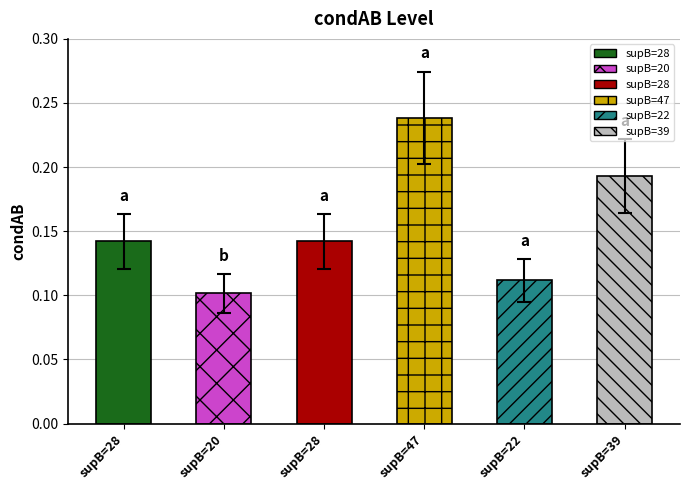

What is the label of the 2nd bar from the left?

supB=20